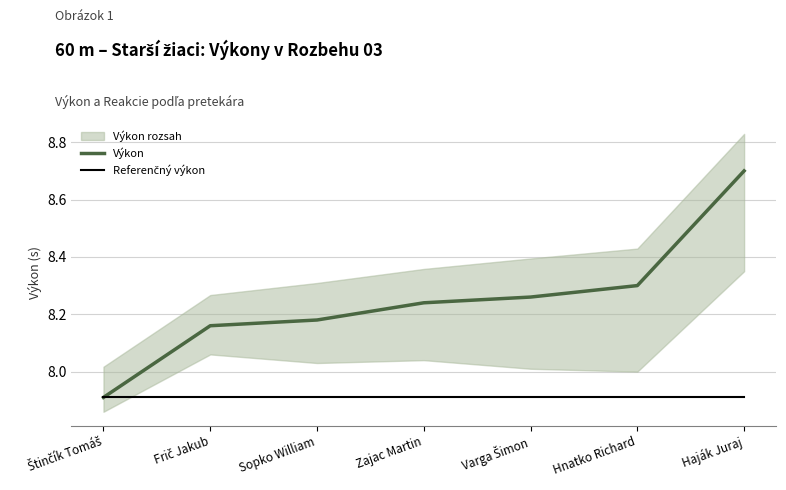

Is the value of Referenčný výkon at Hnatko Richard greater than the value of Výkon at Sopko William?

No